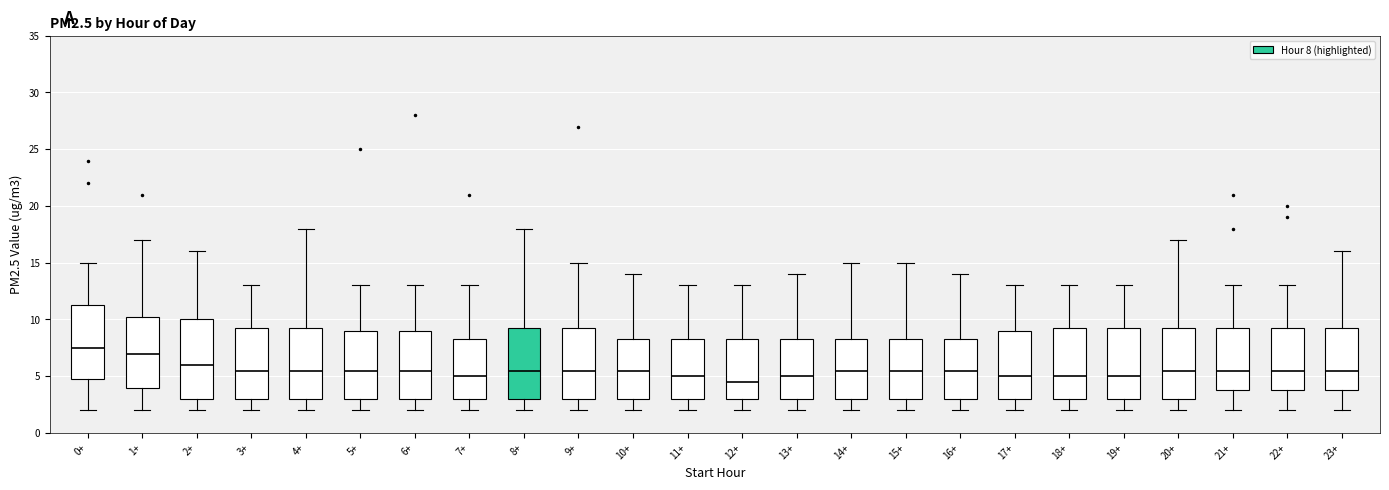

Comparing the boxes themselves (not the whiskers), which one is the tallest?

2+